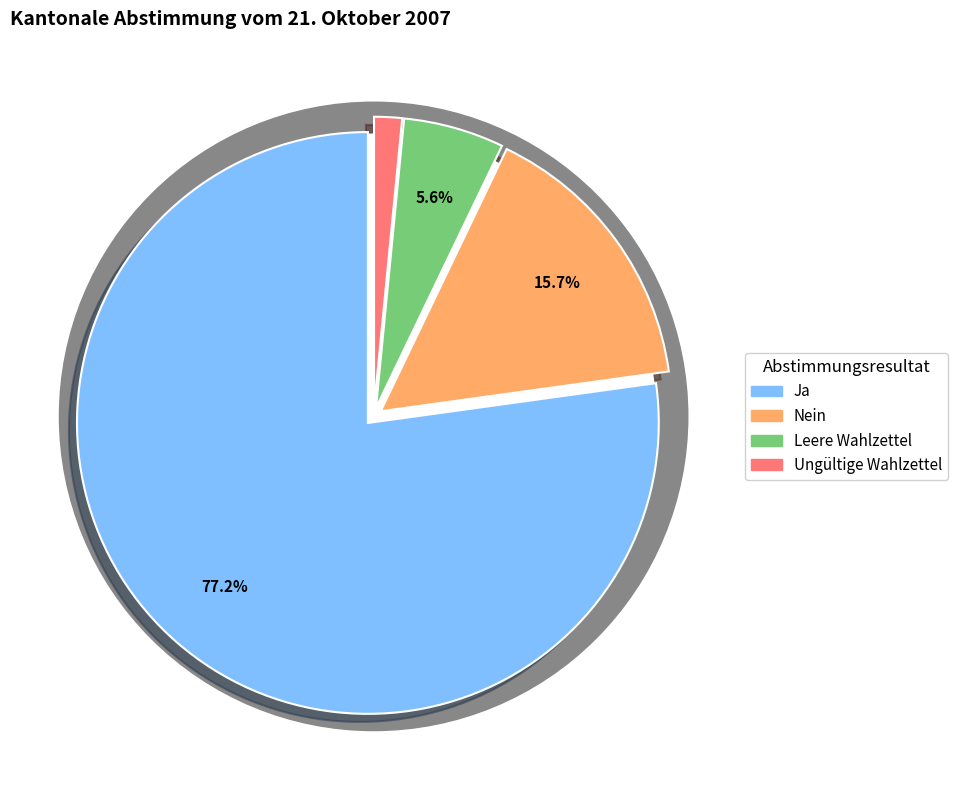

Which has a higher value, Ja or Nein?

Ja